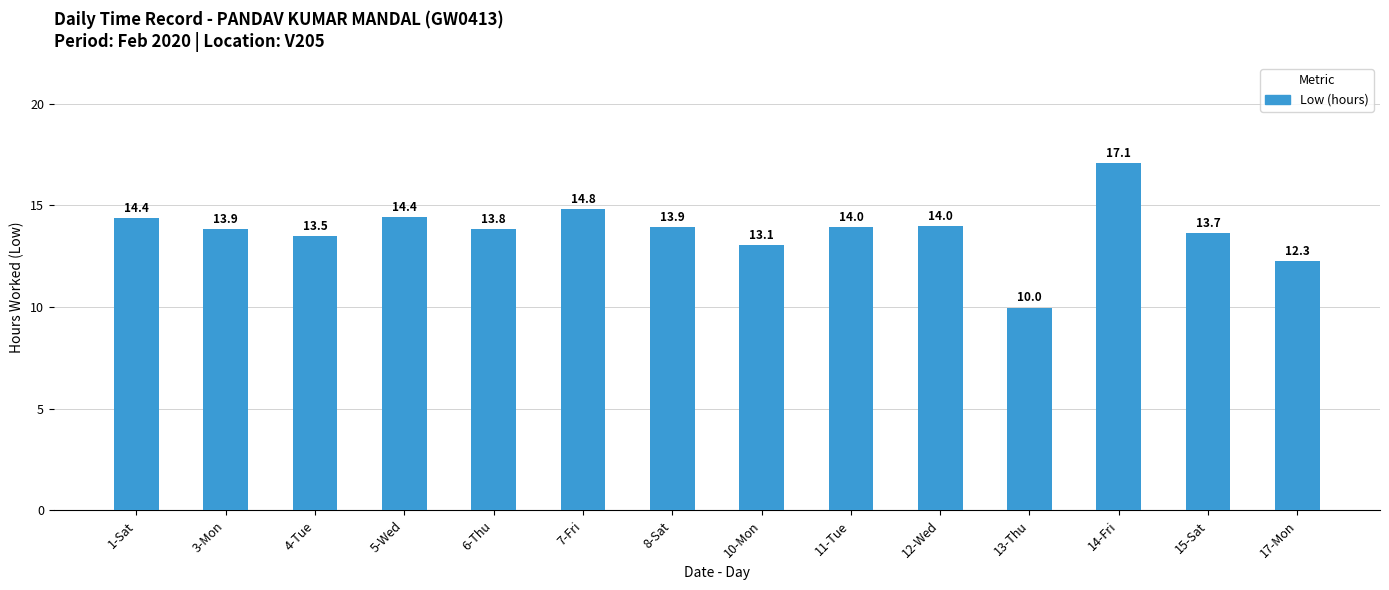

Which has a higher value, 4-Tue or 3-Mon?

3-Mon